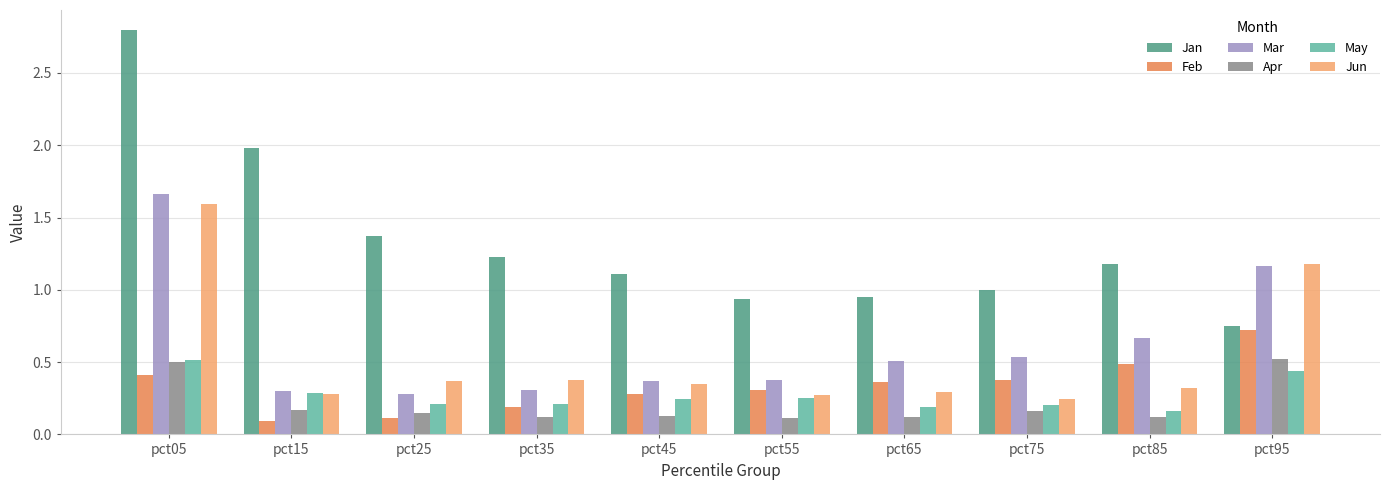

Between pct15 and pct85, which series saw the biggest shift?

Jan